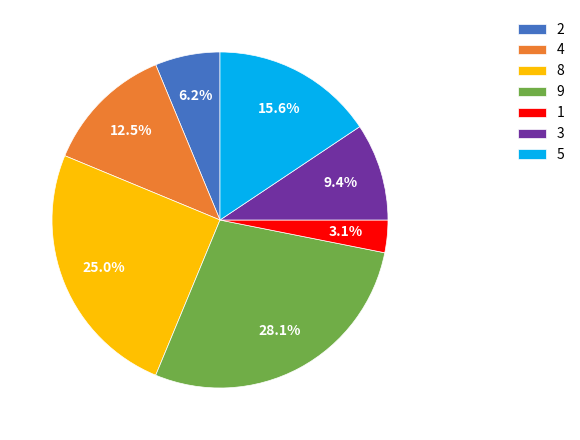

Is there a majority slice in this chart?

No